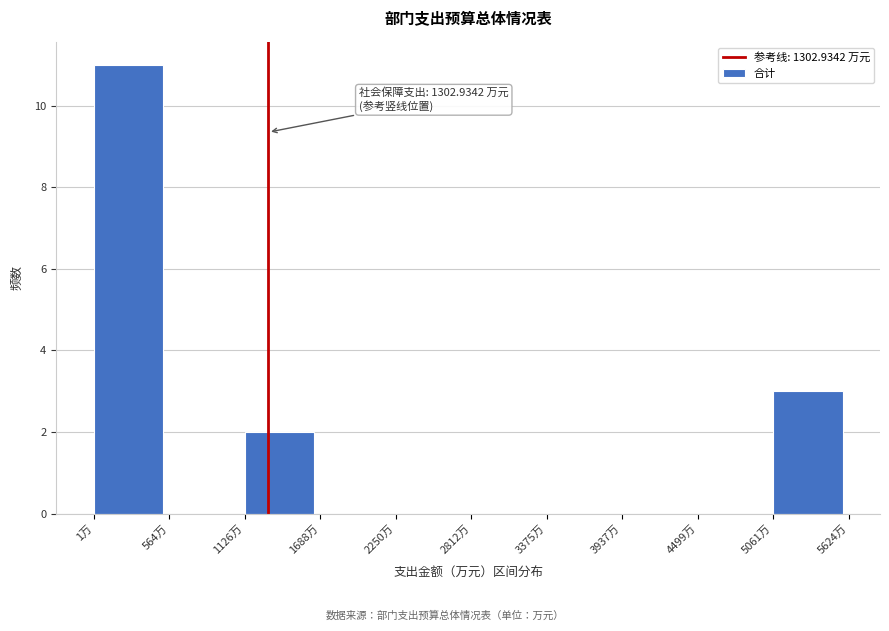

Over which range of the x-axis is the bar tallest?

0 to 600